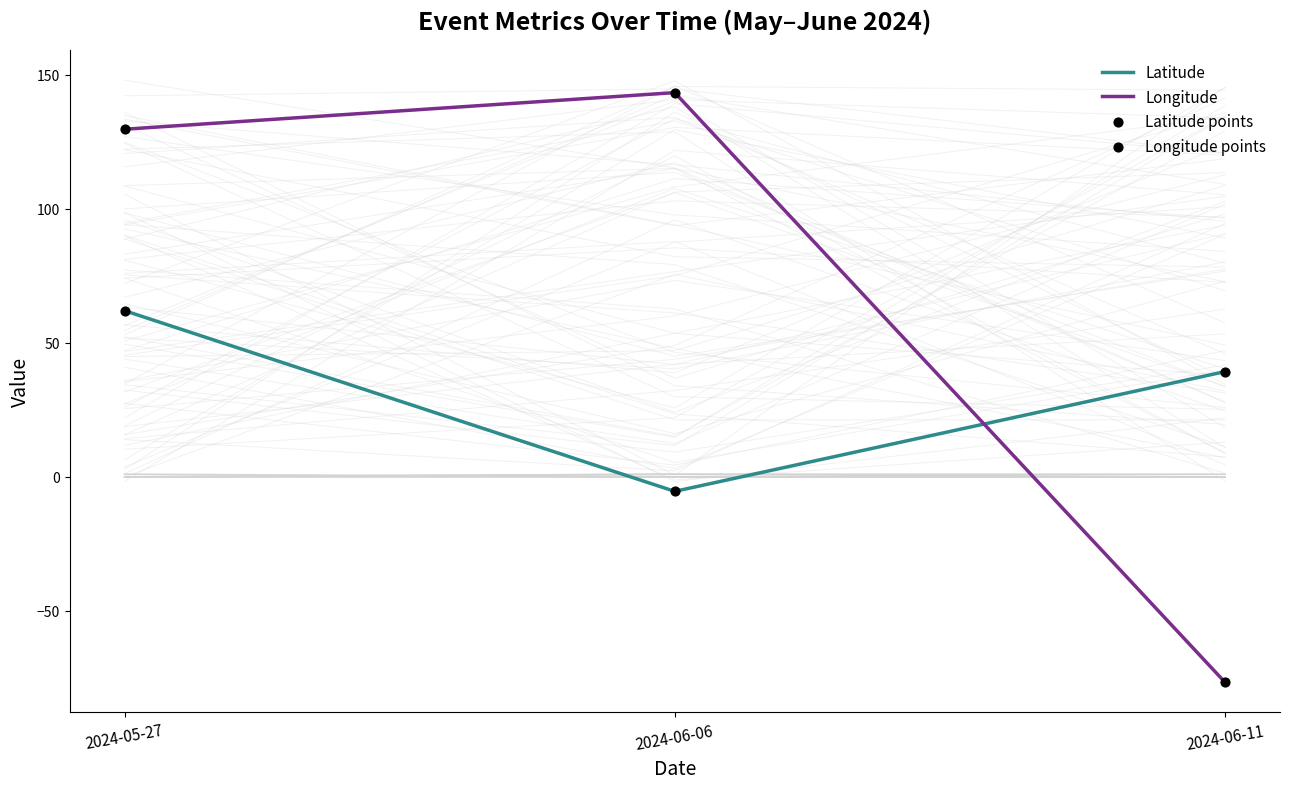

At which category is the sum across all series the highest?

2024-05-27